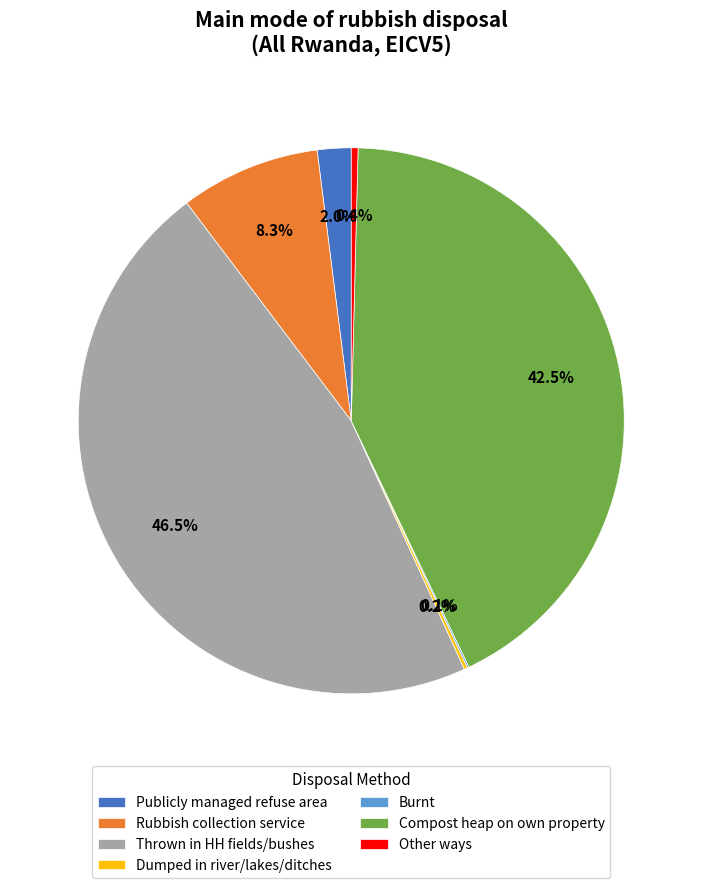

What is the largest slice in the pie chart?

Thrown in HH fields/bushes